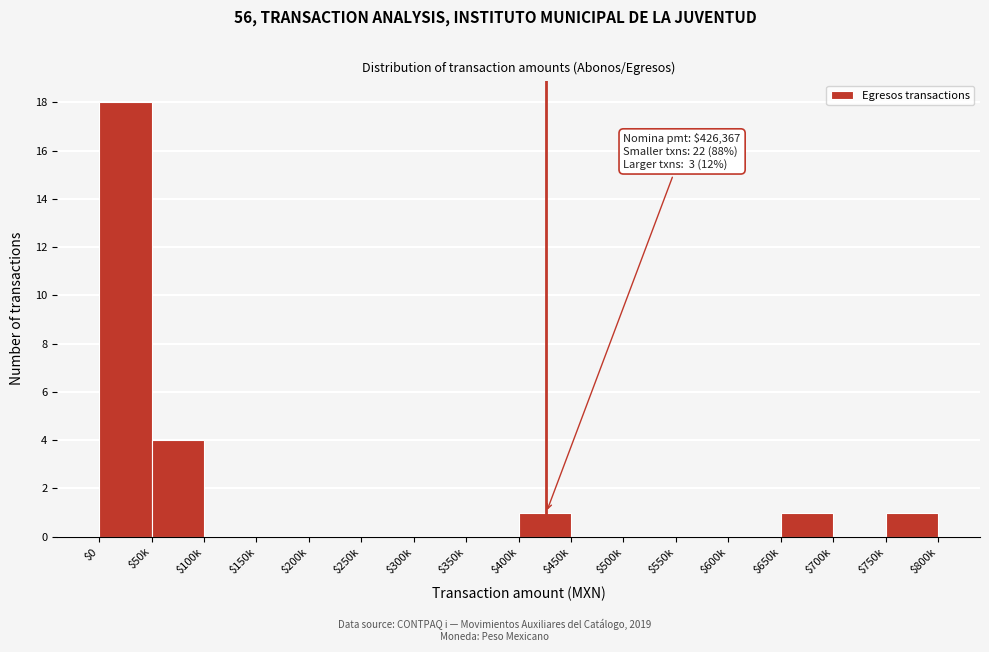

What is the sum of all values?

25